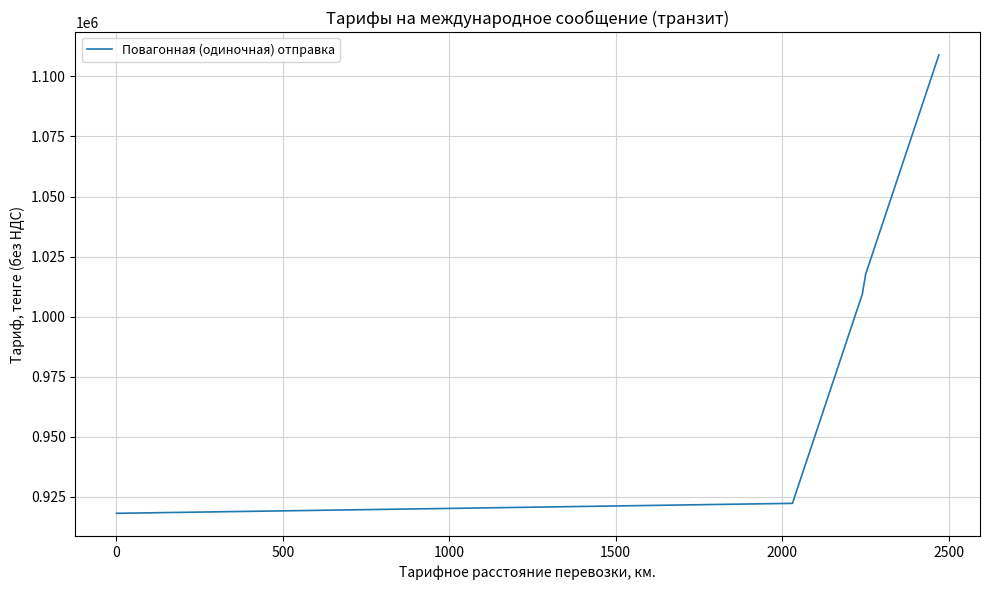

What is the difference between the maximum and minimum values?

190708